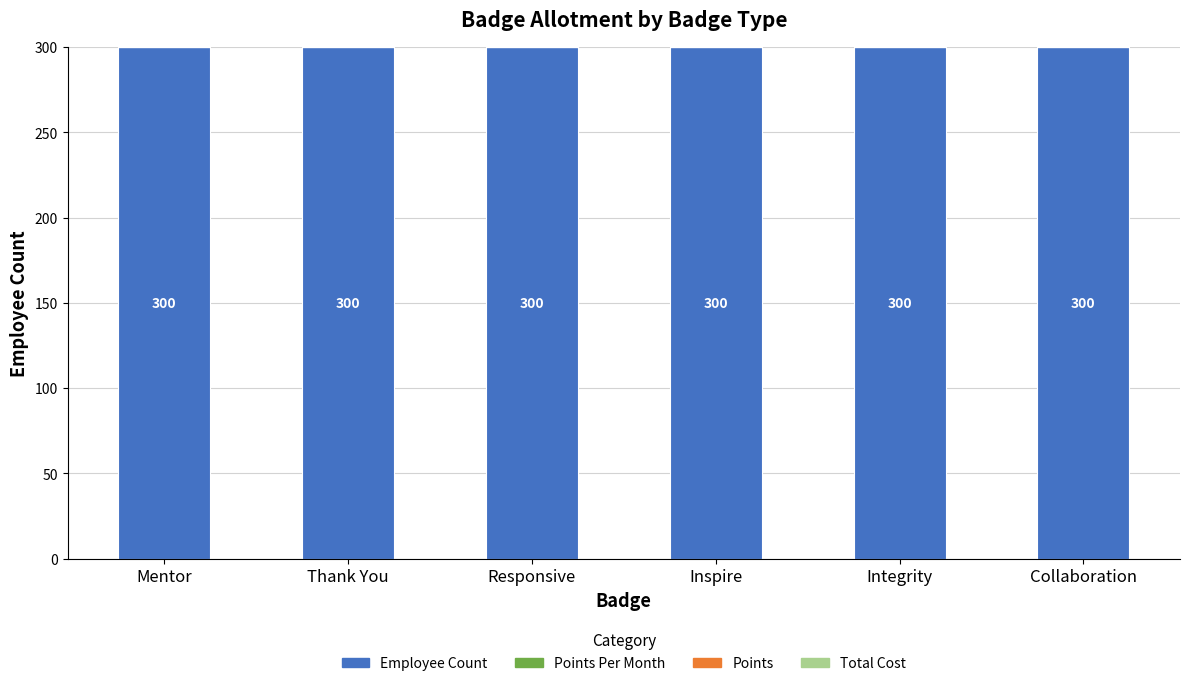

Count the number of data series in this chart.

4